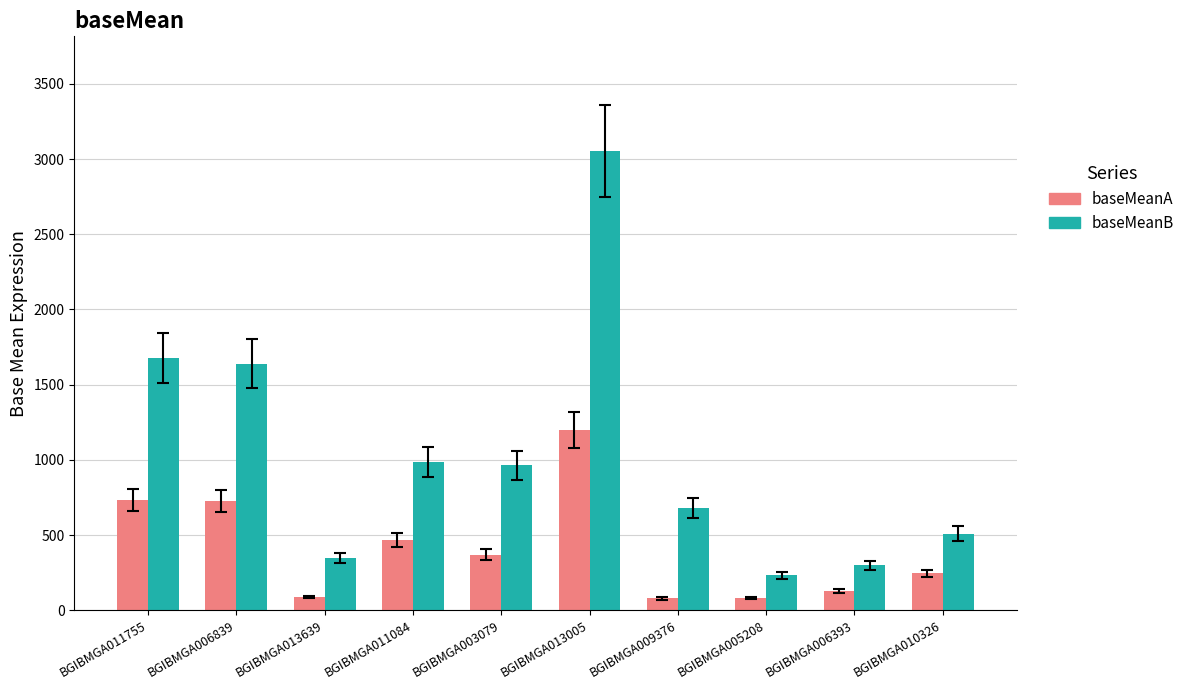

Rank the series by their average value, from highest to lowest.

baseMeanB, baseMeanA